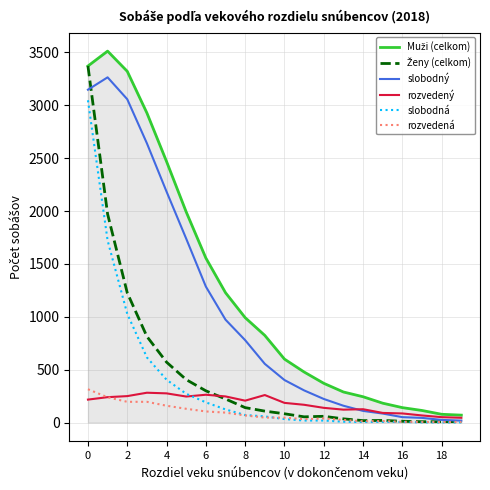

What is the greatest value displayed?

3513